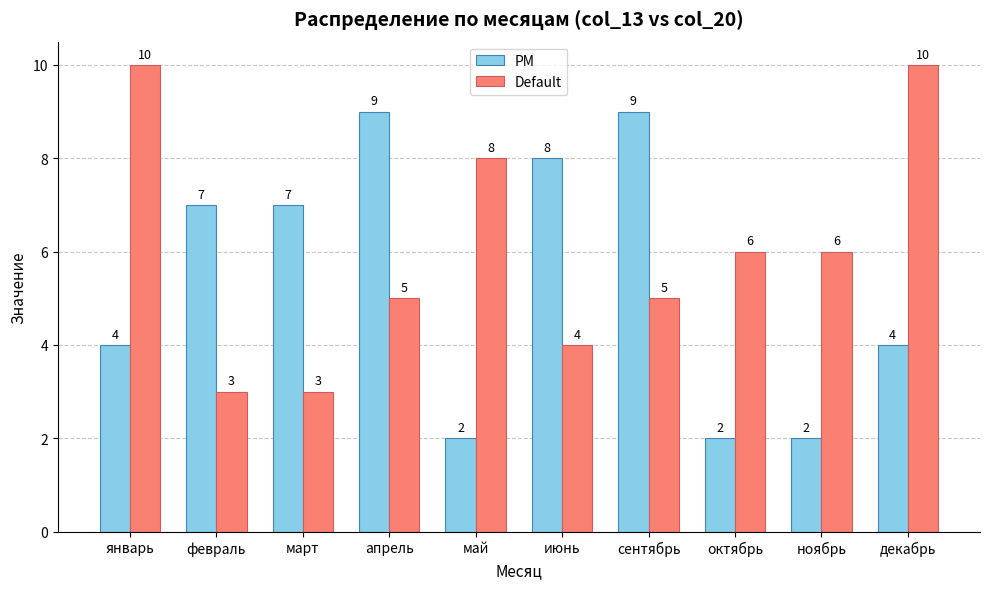

What is the maximum value shown in the chart?

10